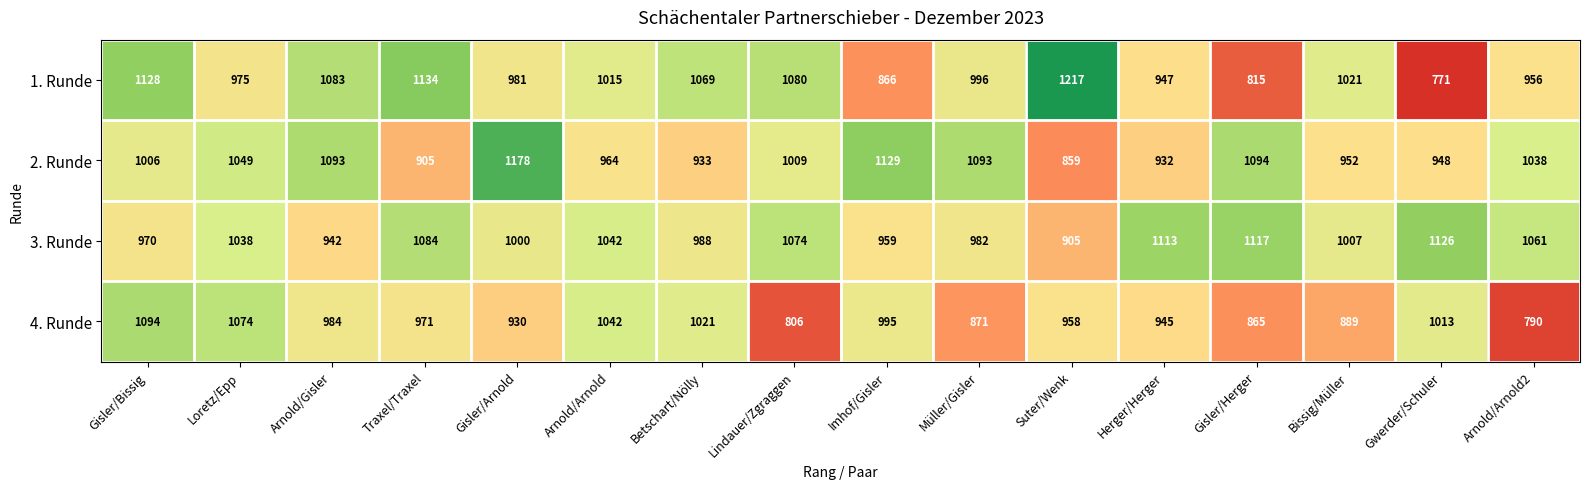

What is the spread (max minus min) of values at Imhof/Gisler?

263